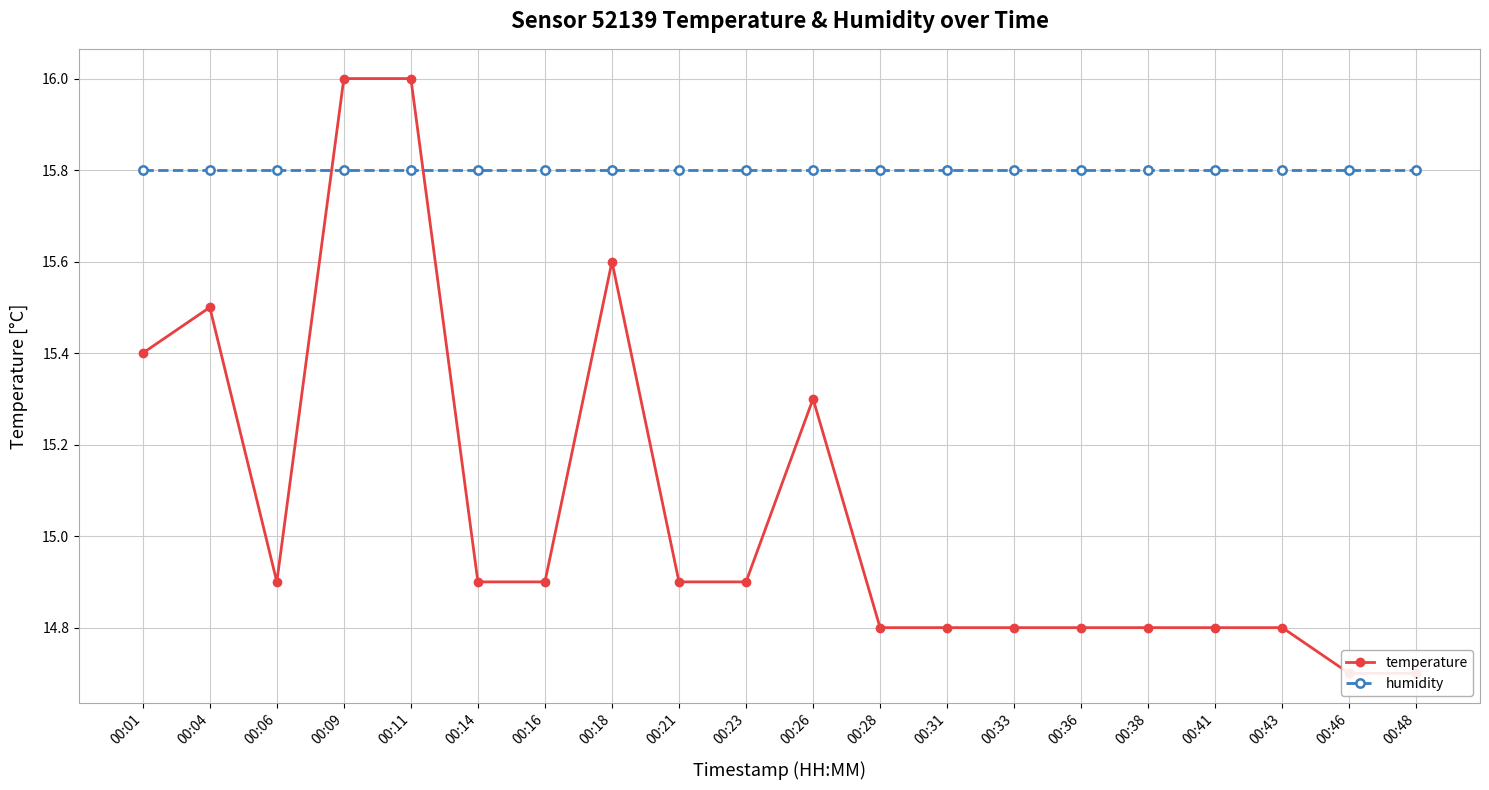

What is the minimum value for temperature?

14.7